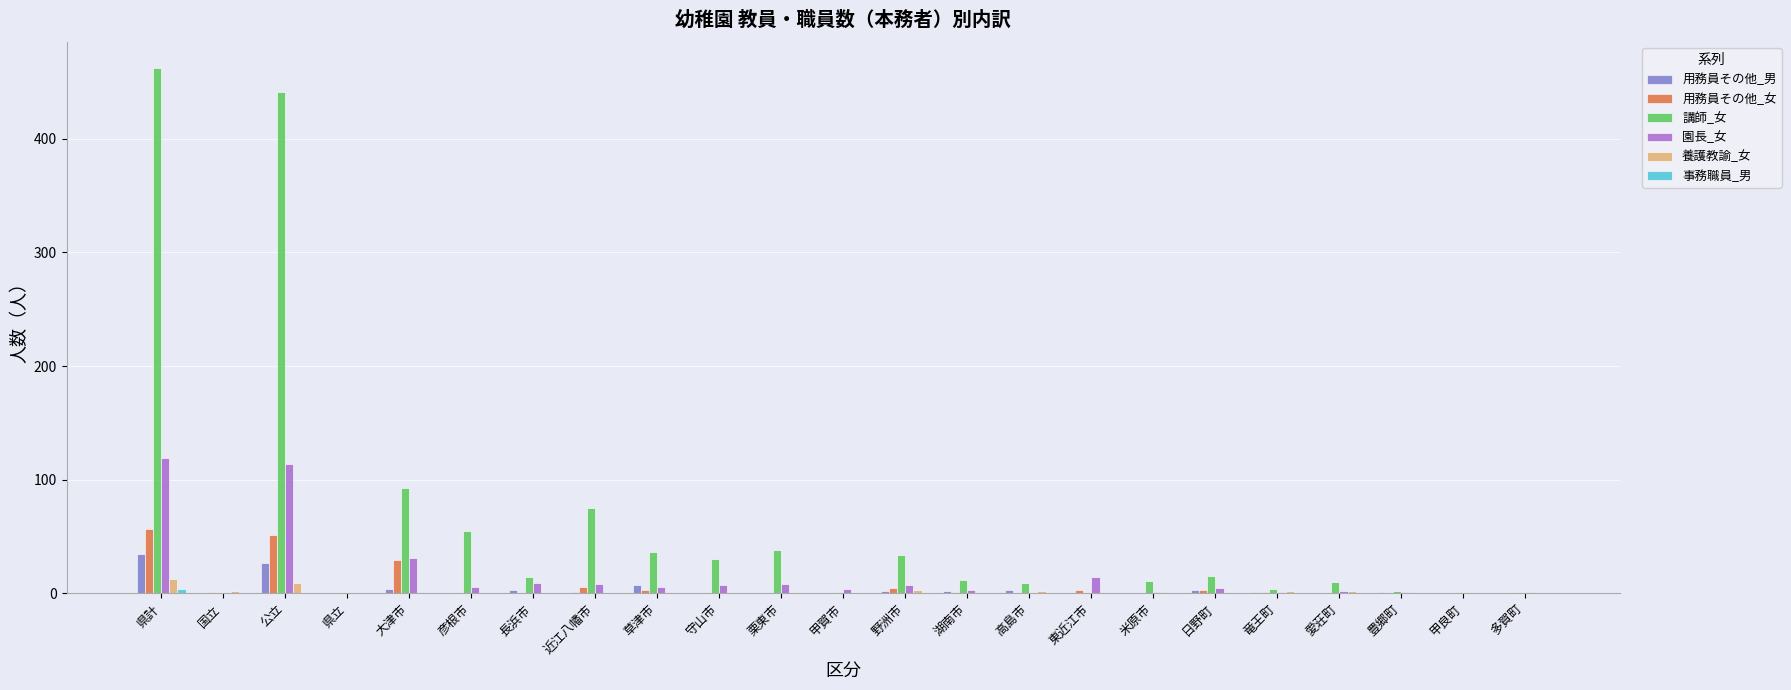

How many groups of bars are there?

23